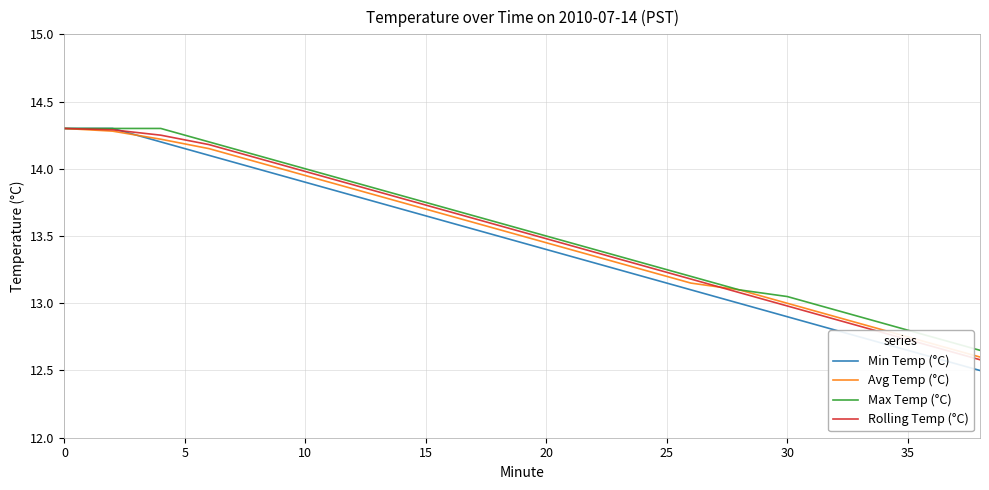

What is the difference between the second highest and minimum values in the Min Temp (°C) series?

1.8